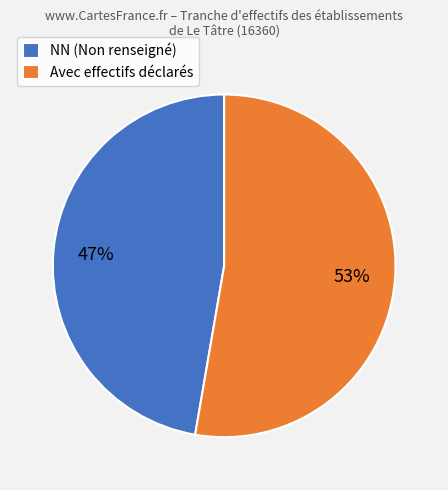

What percentage is the Avec effectifs déclarés slice, to the nearest percent?

53%